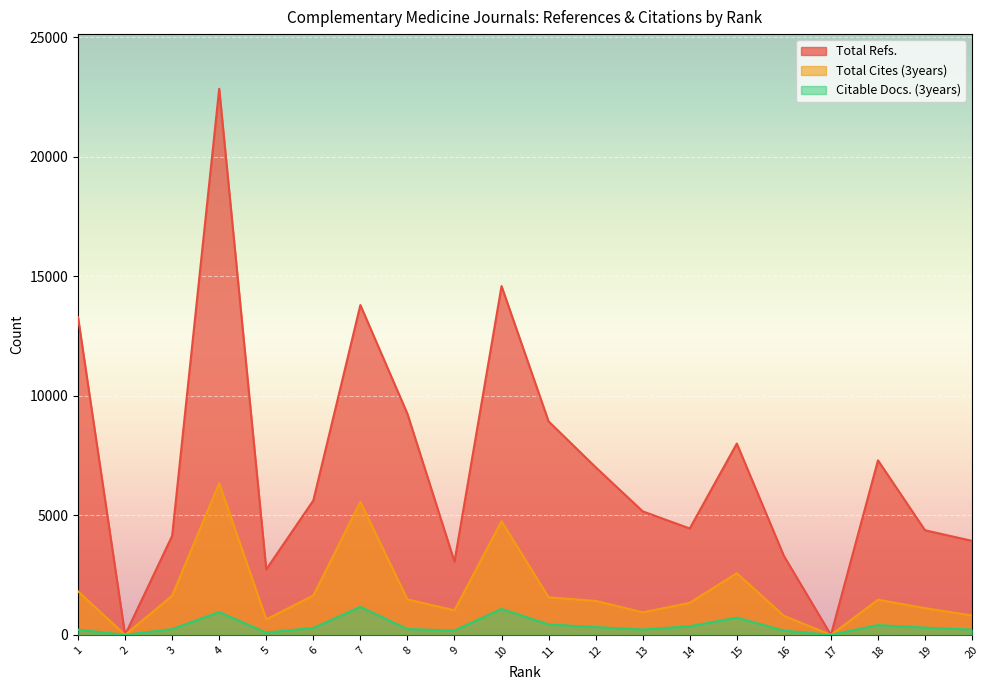

In Total Refs., how many points are lower than both neighbors (excluding endpoints)?

5